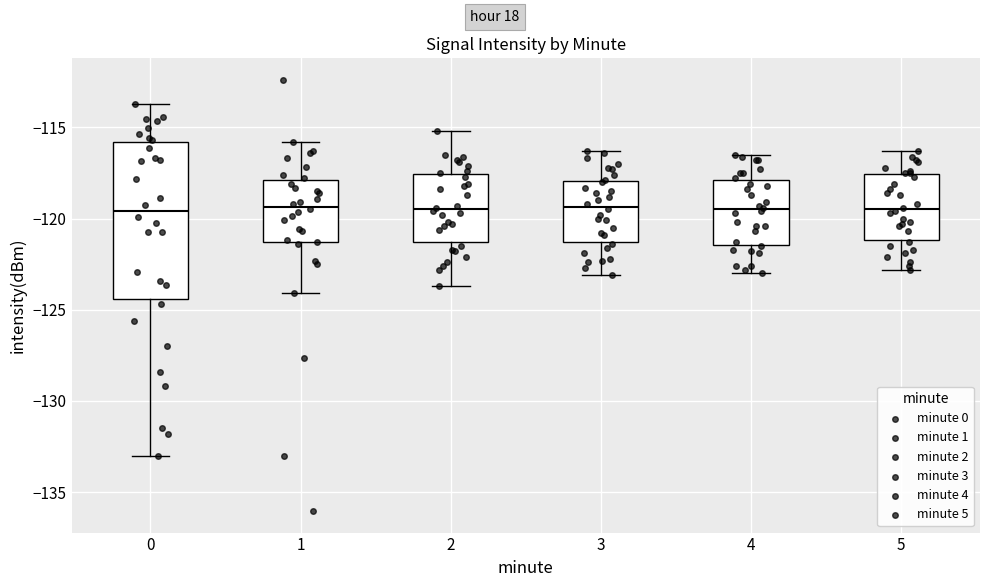

Reading left to right, read every box against the y-axis: the position of its median line, the range the box covers, and the ends of its whiskers. The values are not printed on the chart, so give them approximately, as read against the axis.

0: median -119.5, box -124.5 to -116.0, whiskers -133.0 to -113.5
1: median -119.5, box -121.5 to -118.0, whiskers -124.0 to -116.0
2: median -119.5, box -121.5 to -117.5, whiskers -123.5 to -115.0
3: median -119.5, box -121.5 to -118.0, whiskers -123.0 to -116.5
4: median -119.5, box -121.5 to -118.0, whiskers -123.0 to -116.5
5: median -119.5, box -121.0 to -117.5, whiskers -123.0 to -116.5